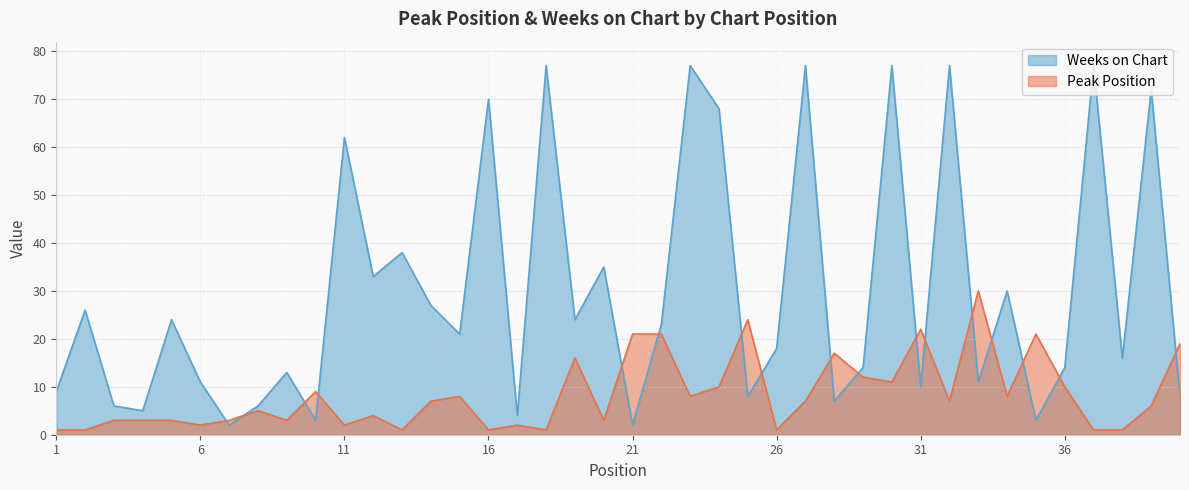

What are all the series names shown in the legend?

Weeks on Chart, Peak Position